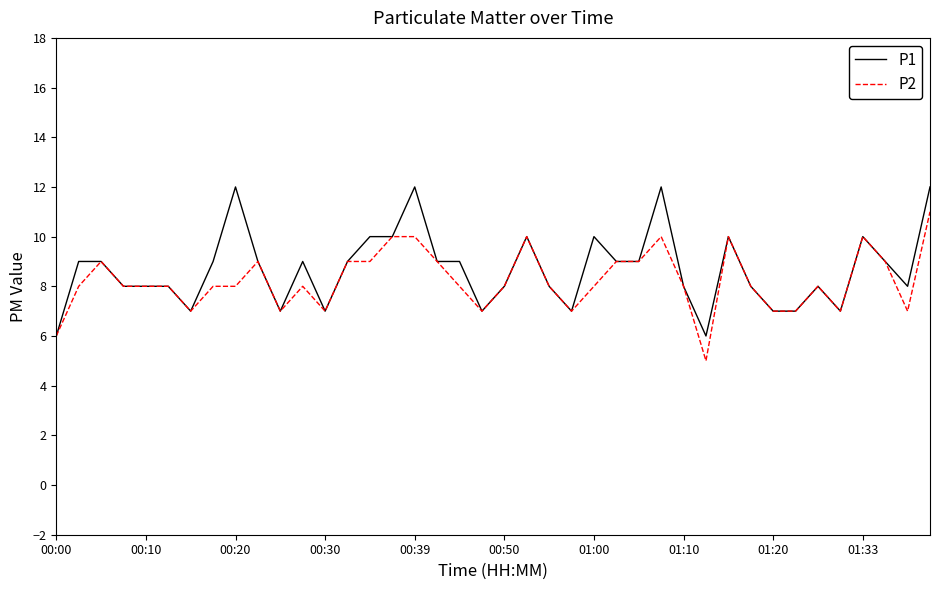

List the series in order of their peak value, lowest first.

P2, P1